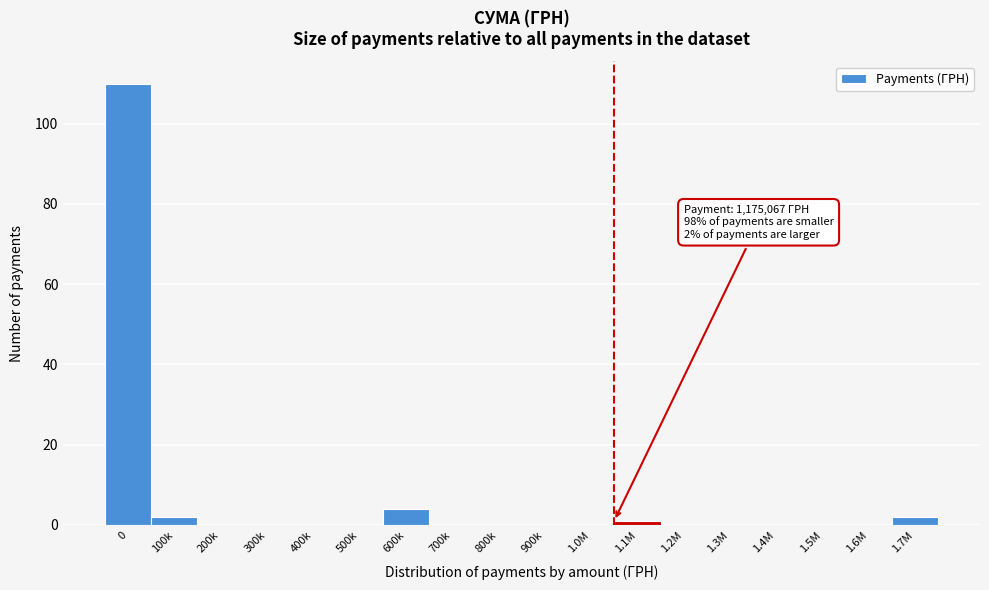

Reading left to right, what are all the values shown in this chart?

0=110	100k=2	200k=0	300k=0	400k=0	500k=0	600k=4	700k=0	800k=0	900k=0	1.0M=0	1.1M=1	1.2M=0	1.3M=0	1.4M=0	1.5M=0	1.6M=0	1.7M=2